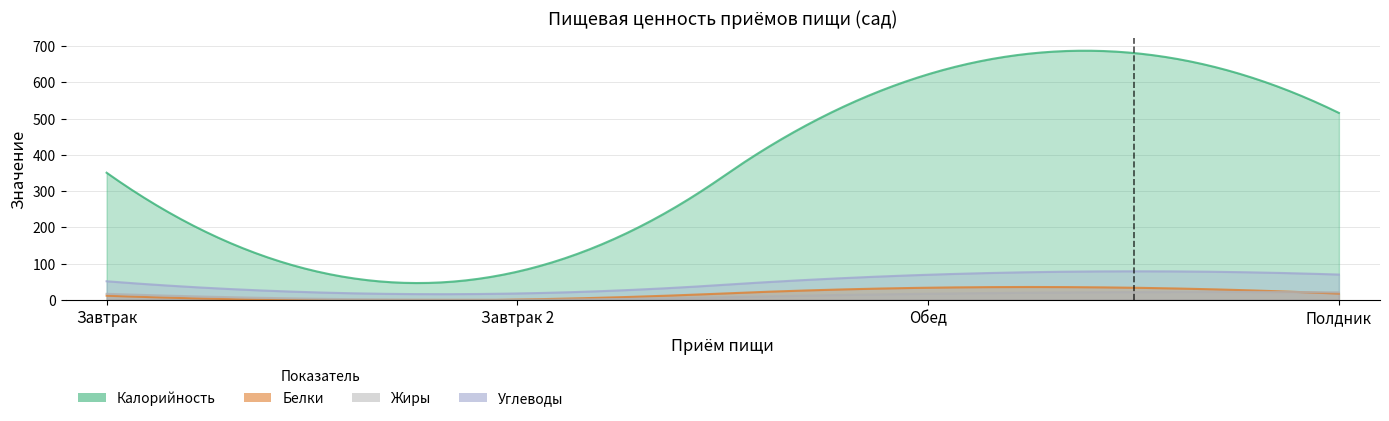

Rank the categories by Белки value from lowest to highest.

Завтрак 2, Завтрак, Полдник, Обед